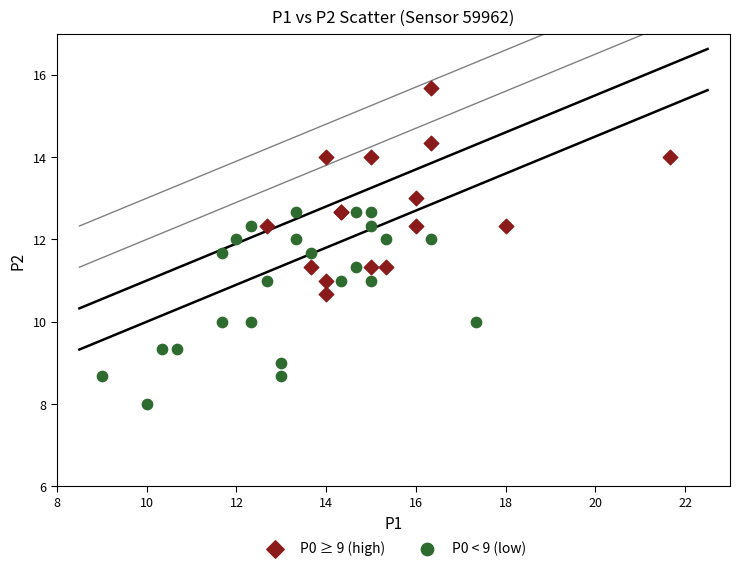

Which series contains the lowest Y value?

P0 < 9 (low)